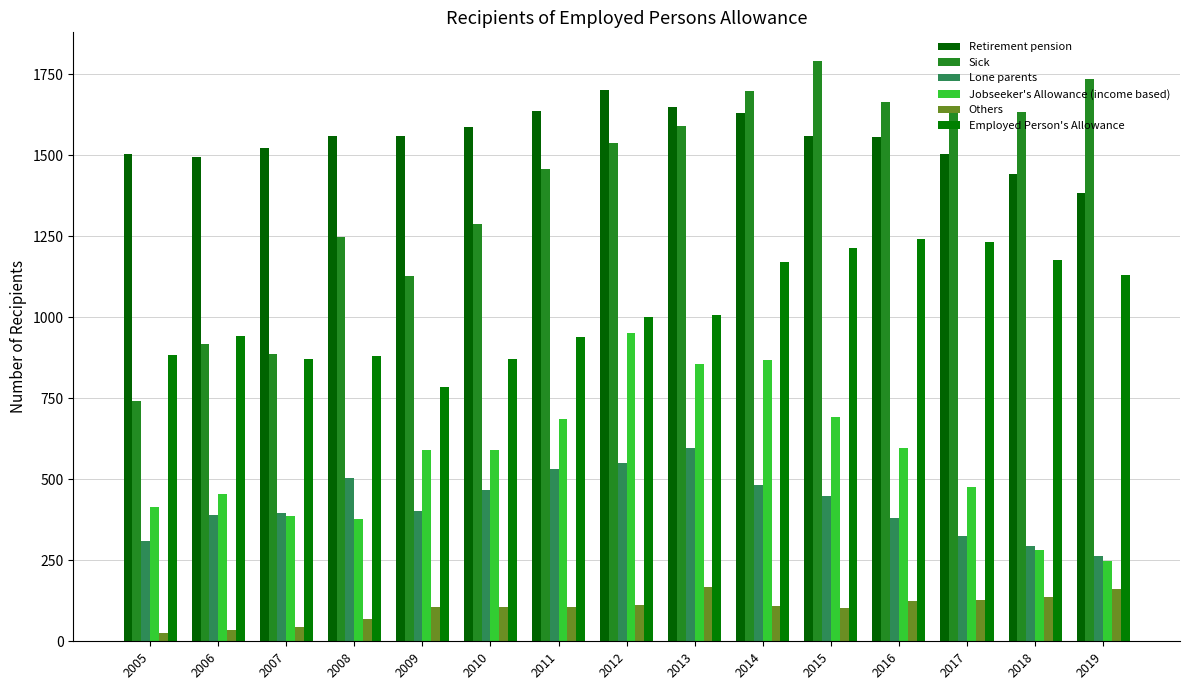

The value of Lone parents at 2011 is 532. True or false?

True